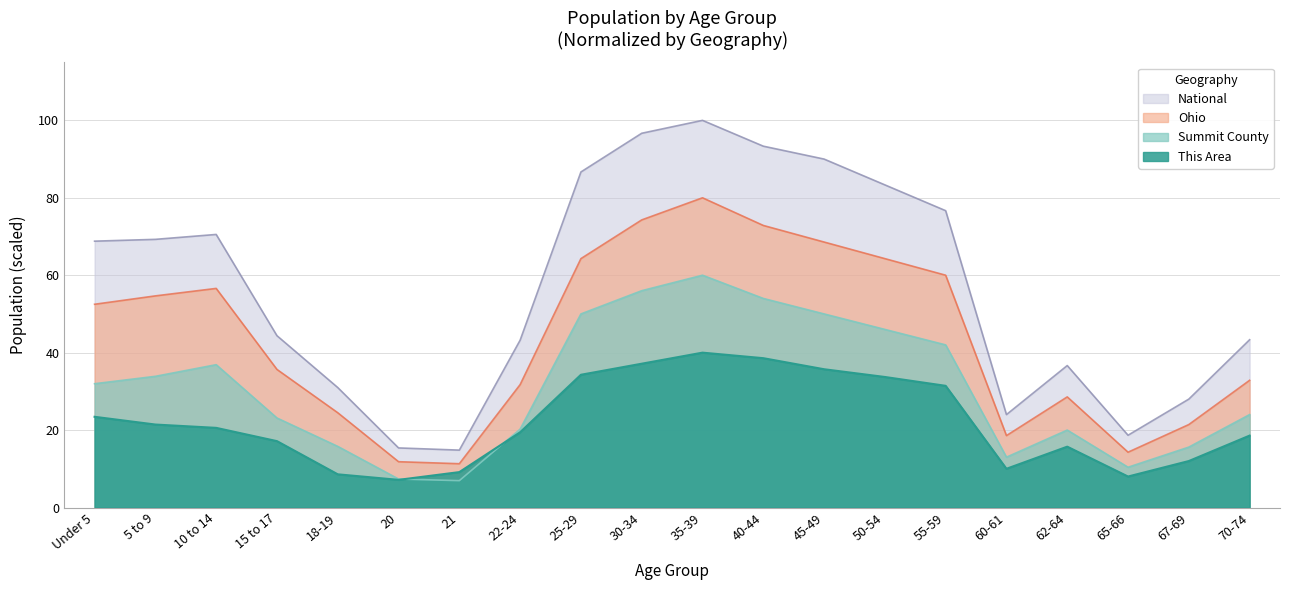

Is the value of This Area at 21 greater than the value of Summit County at 18-19?

No